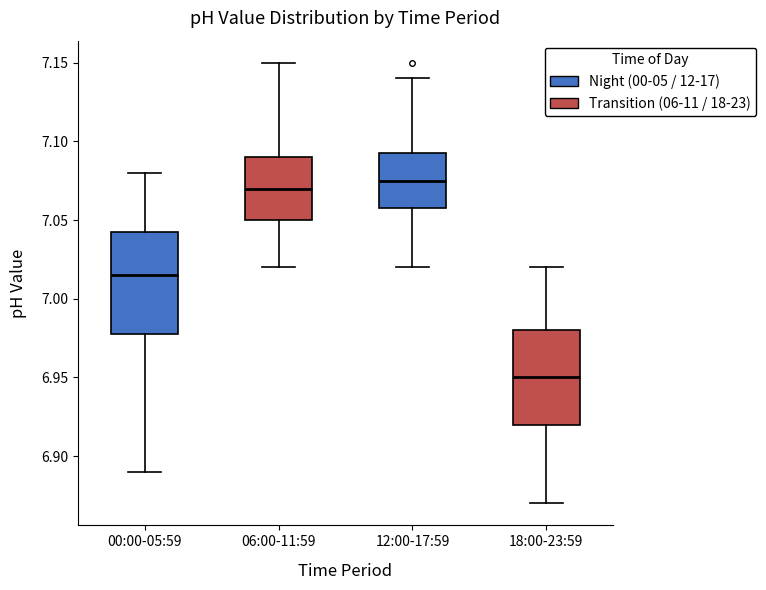

Which box's median line is the lowest?

18:00-23:59